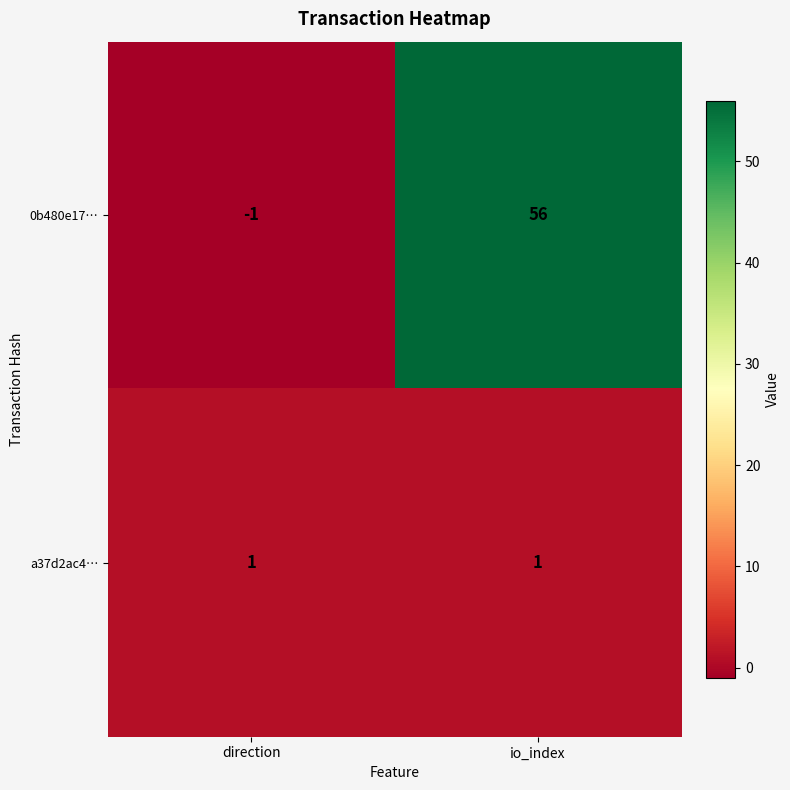

At which category is the sum across all series the highest?

io_index